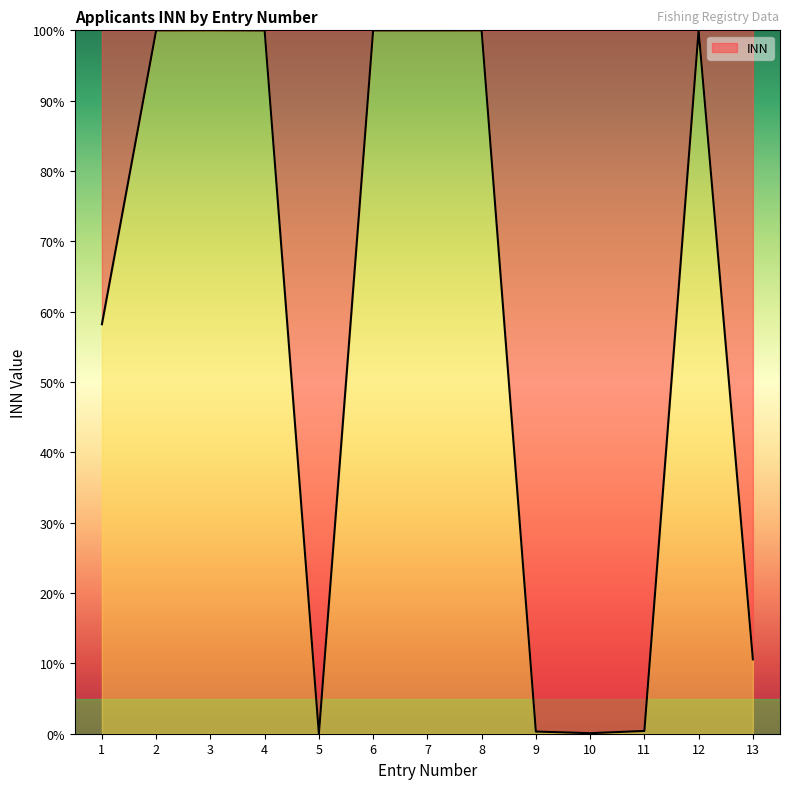

What is the sum of the values at 8 and 10?

100.1